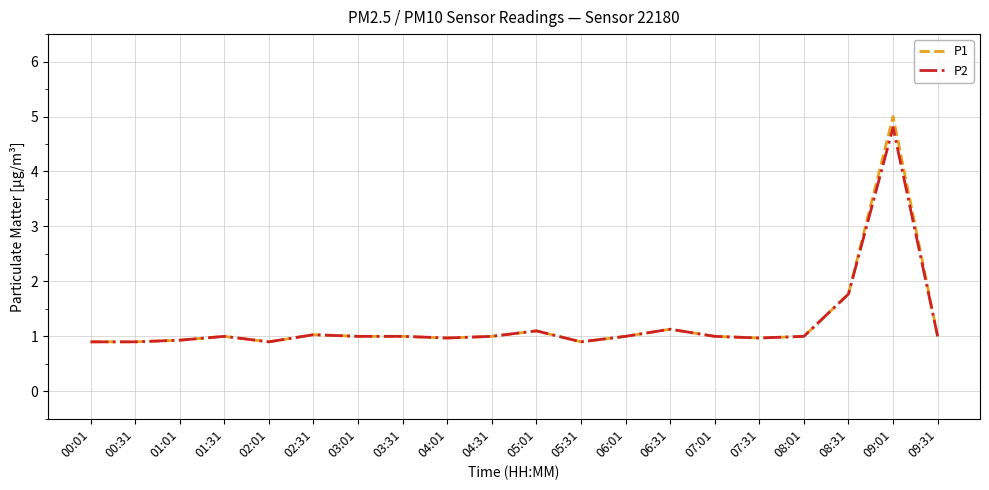

Reading left to right, extract all data points from this chart.

P1: 00:01=0.9	00:31=0.9	01:01=0.9	01:31=1.0	02:01=0.9	02:31=1.0	03:01=1.0	03:31=1.0	04:01=1.0	04:31=1.0	05:01=1.1	05:31=0.9	06:01=1.0	06:31=1.1	07:01=1.0	07:31=1.0	08:01=1.0	08:31=1.8	09:01=5.0	09:31=1.0
P2: 00:01=0.9	00:31=0.9	01:01=0.9	01:31=1.0	02:01=0.9	02:31=1.0	03:01=1.0	03:31=1.0	04:01=1.0	04:31=1.0	05:01=1.1	05:31=0.9	06:01=1.0	06:31=1.1	07:01=1.0	07:31=1.0	08:01=1.0	08:31=1.8	09:01=4.8	09:31=1.0